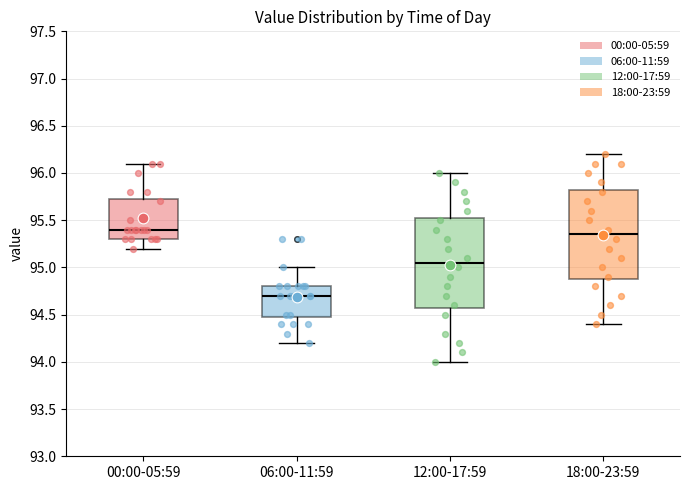

Where does the upper whisker of the box for 18:00-23:59 end on the y-axis? The values are not printed on the chart, so give them approximately, as read against the axis.

96.20